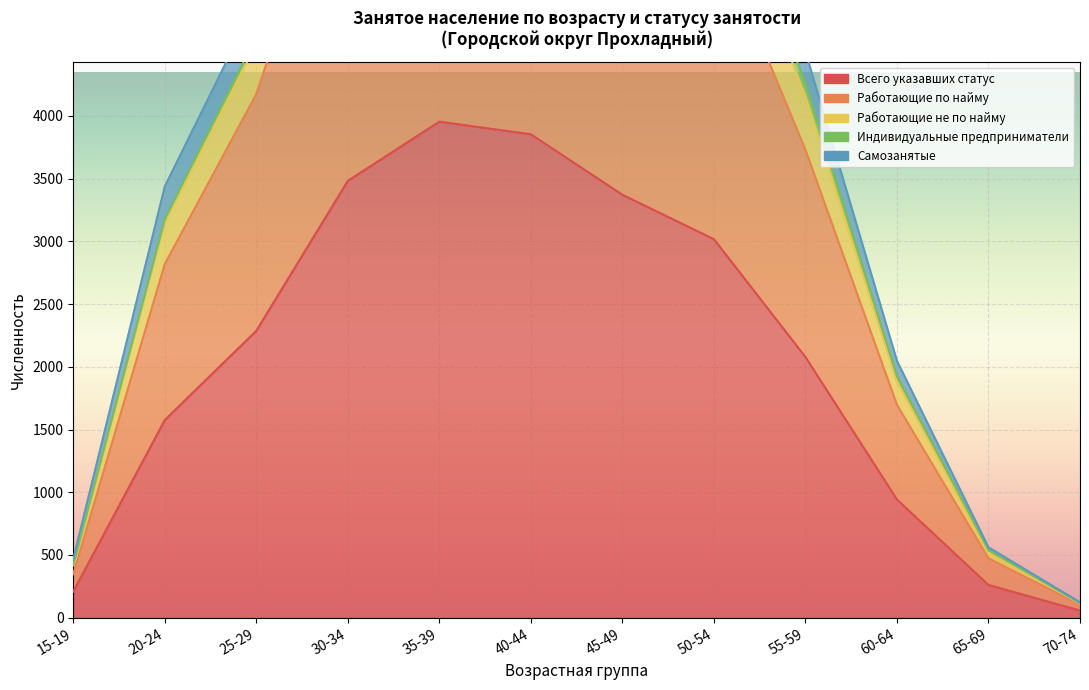

At which category is the sum across all series the highest?

35-39